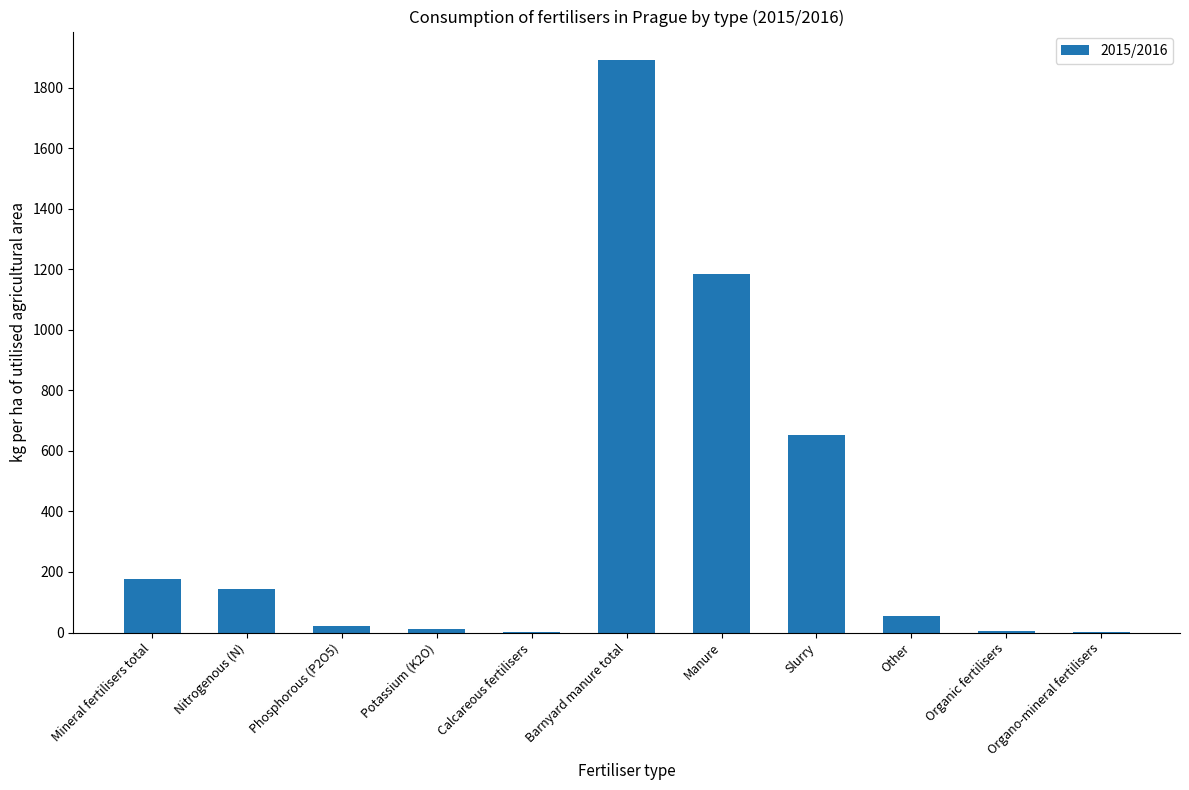

What value does the data have at Manure?

1182.9